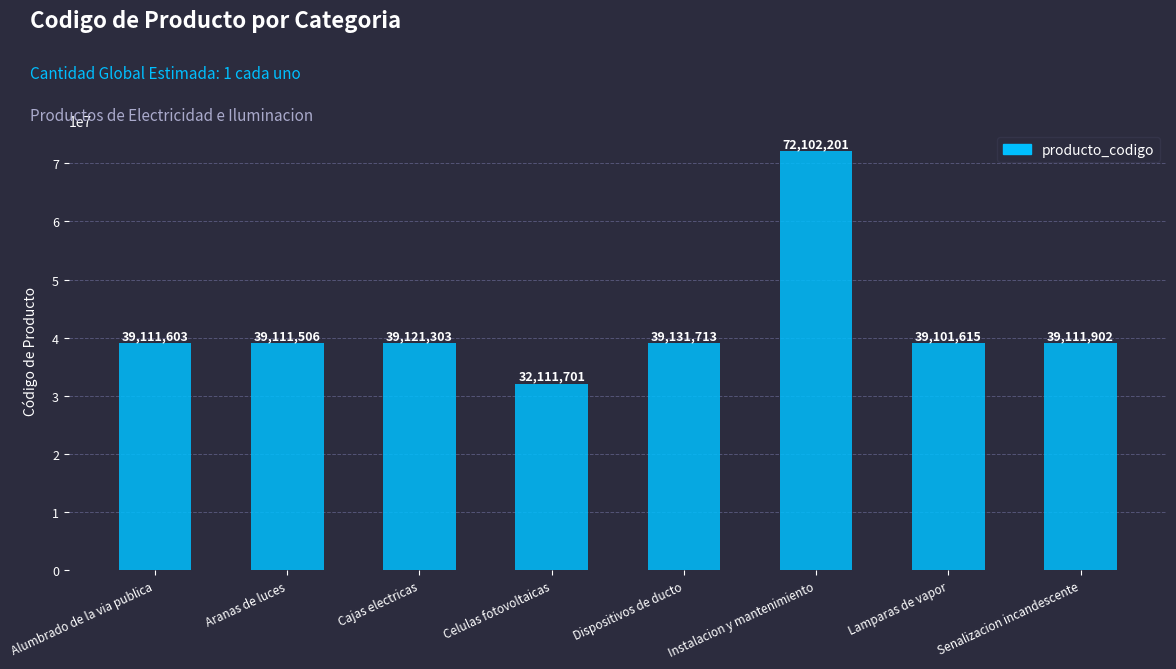

Are the bars horizontal?

No